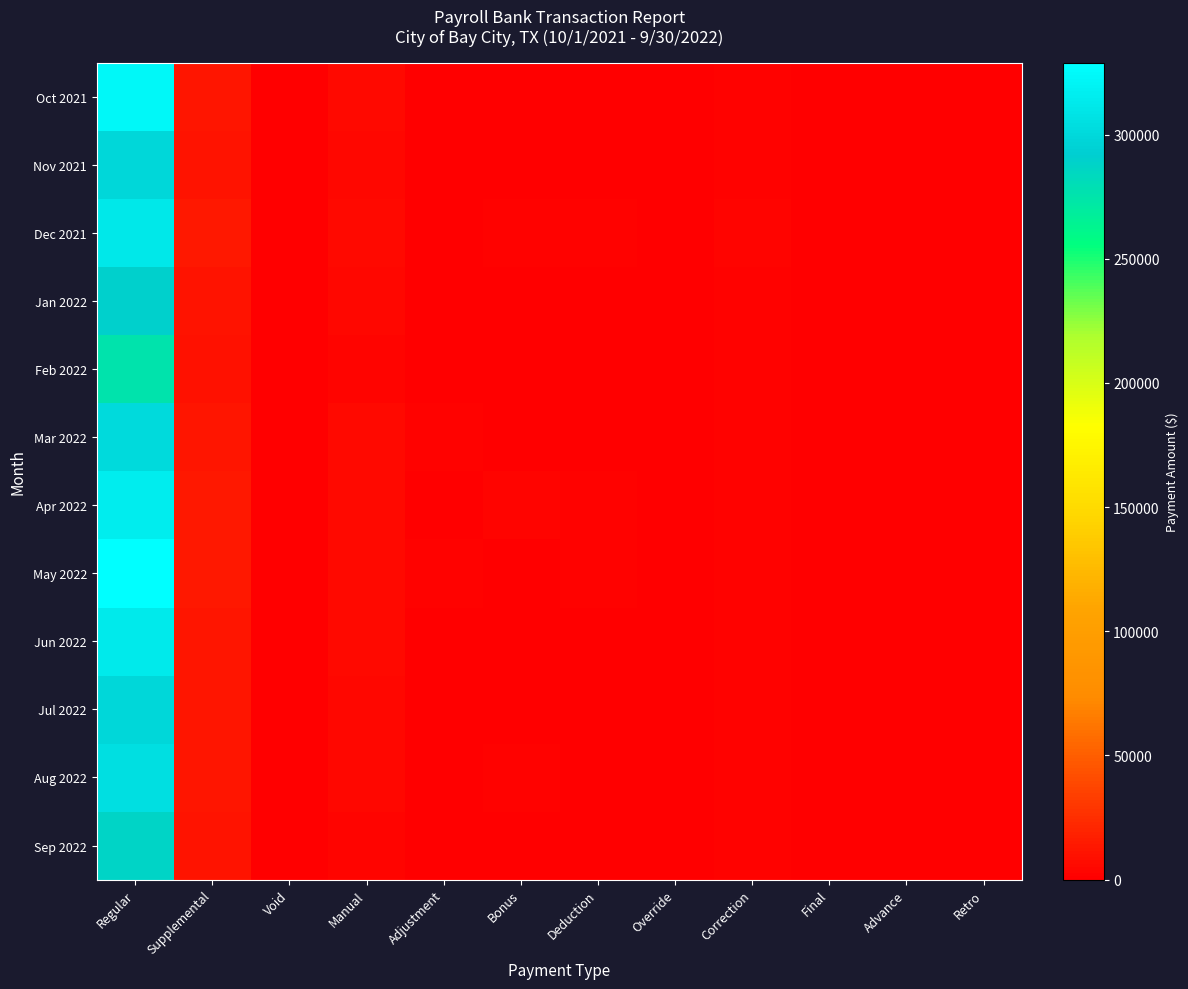

What is the spread (max minus min) of values at Retro?

469.1